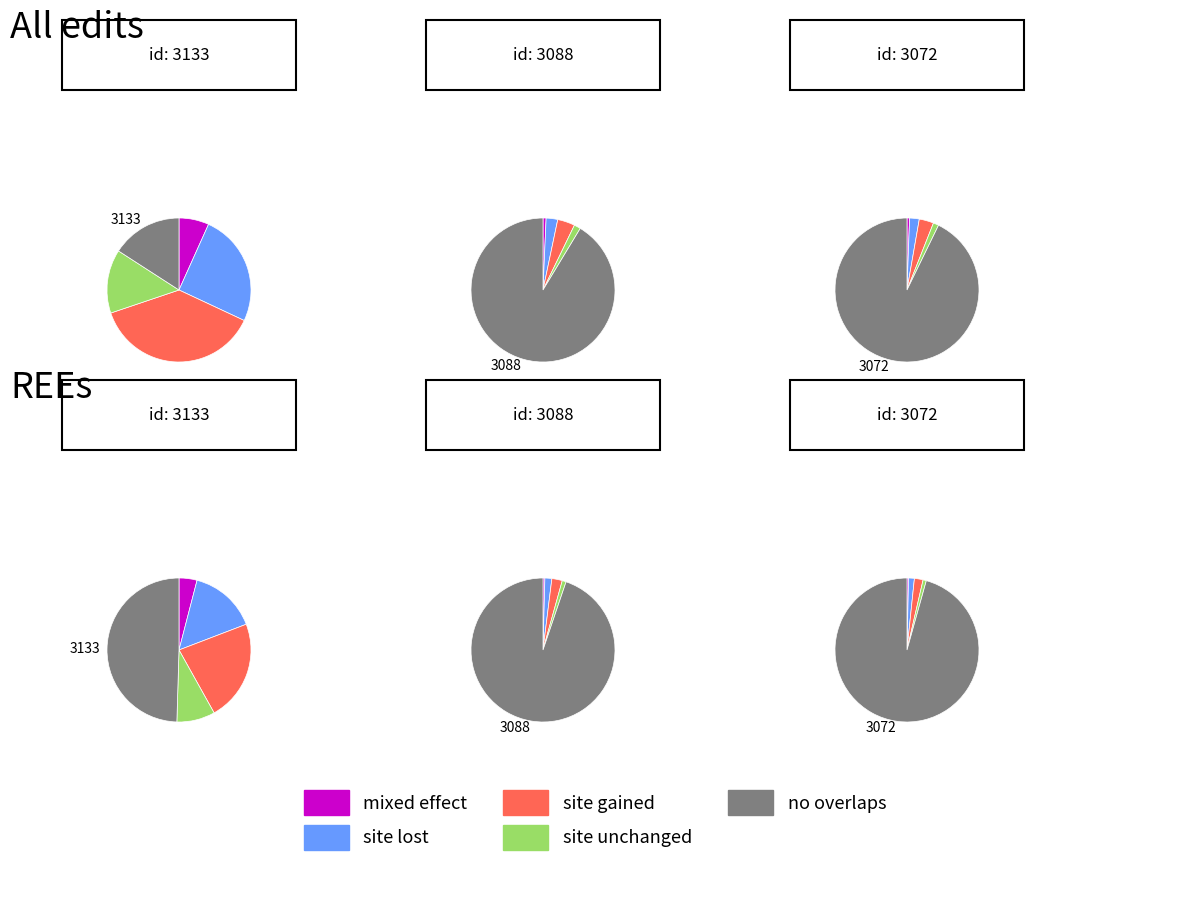

Is there any slice that represents more than half of the pie?

Yes